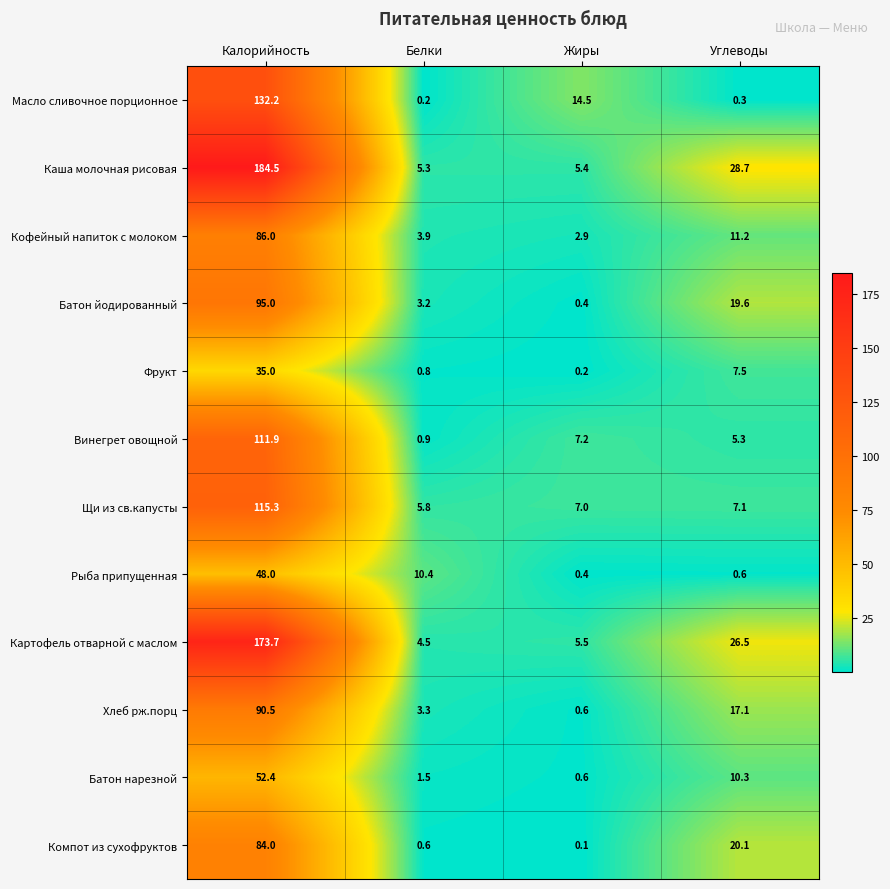

At which label does Рыба припущенная reach its peak?

Калорийность